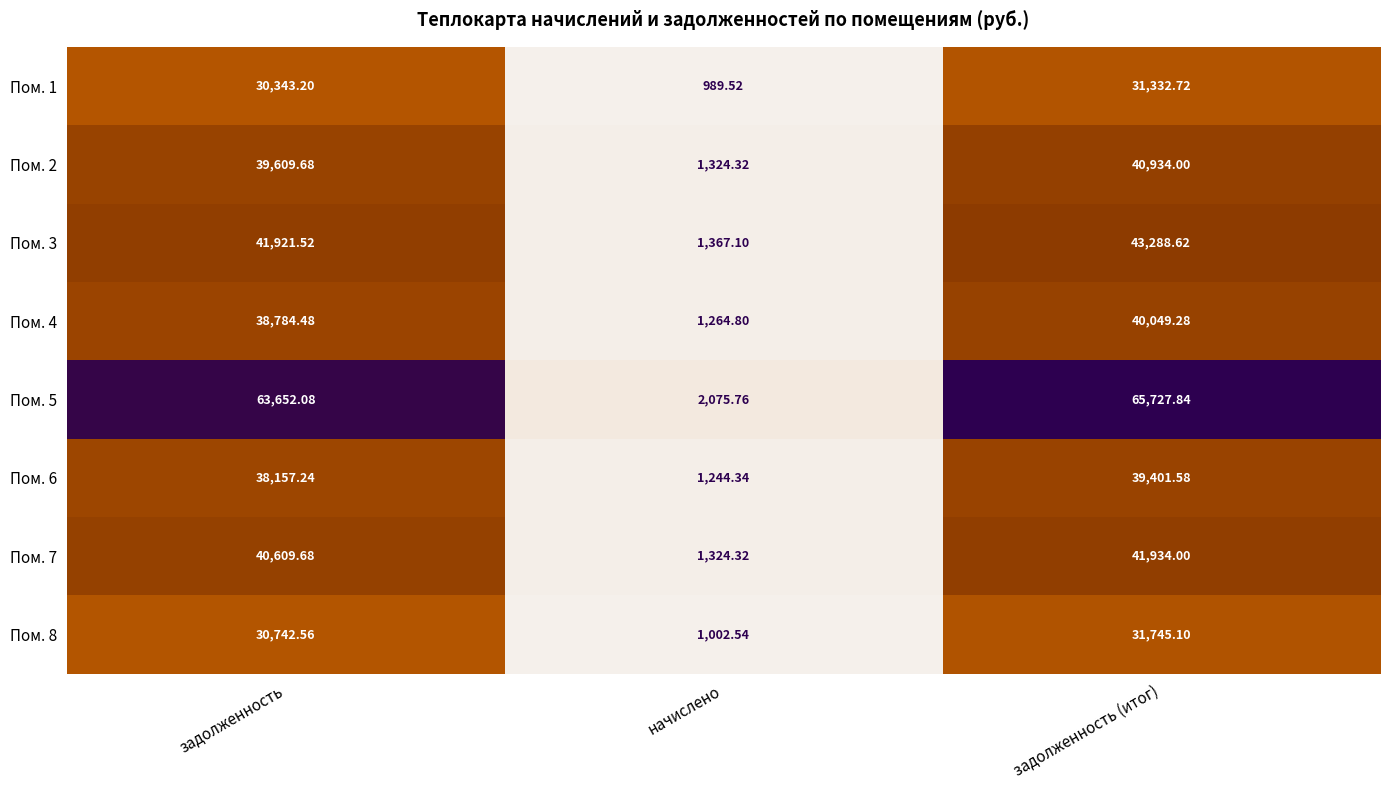

At which label does Пом. 4 reach its peak?

задолженность (итог)